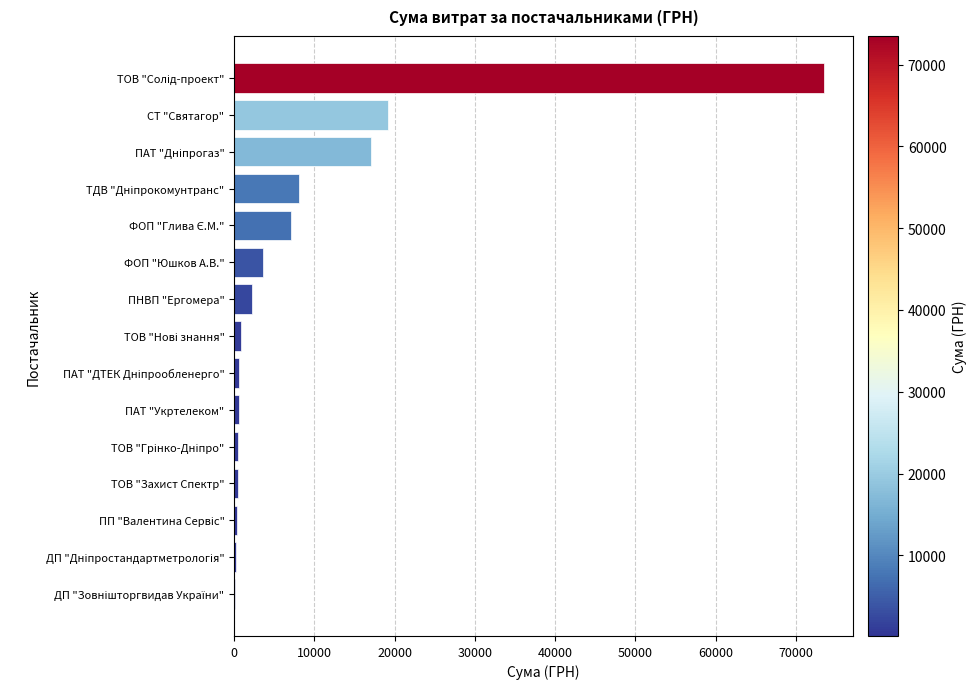

What is the greatest value displayed?

73490.0